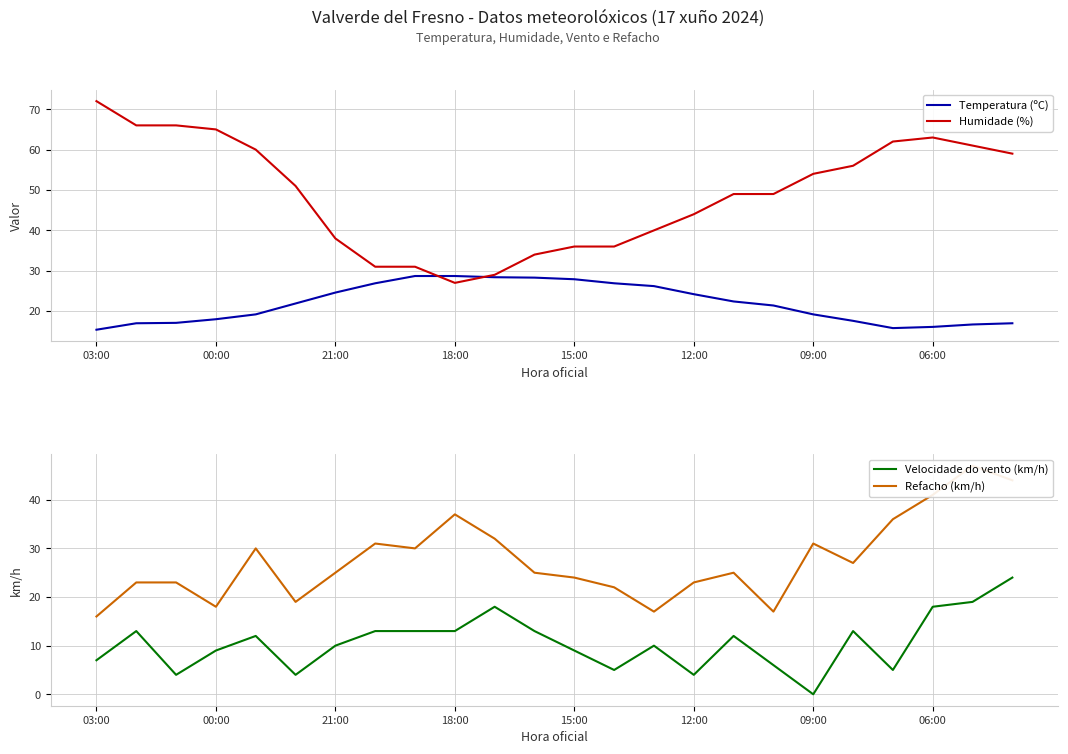

The Temperatura (ºC) series shows 38.2 at 21:00. True or false?

False